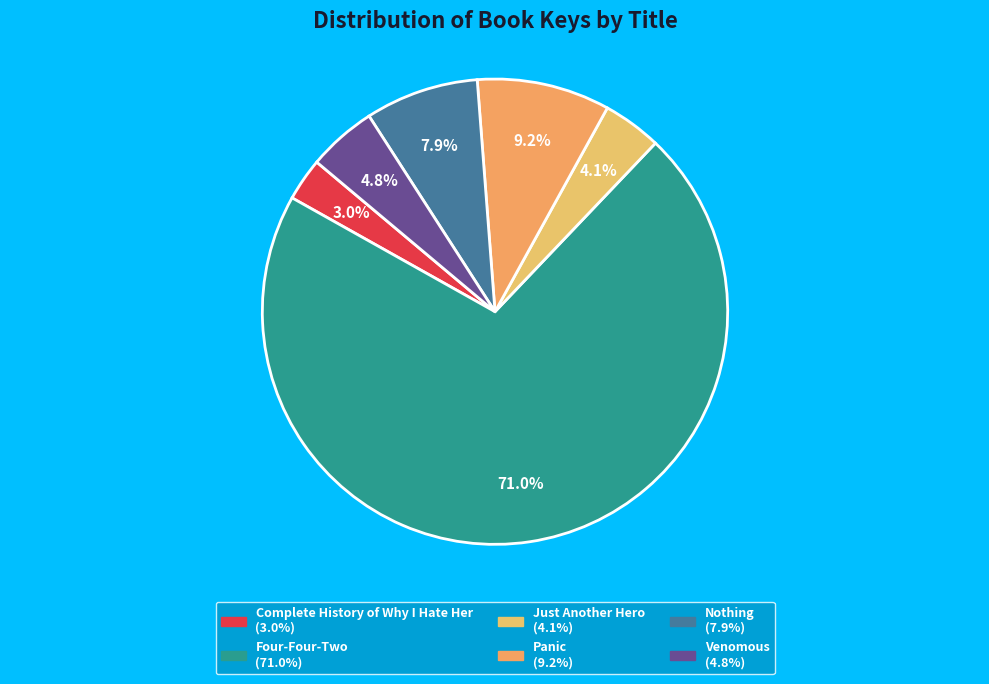

To the nearest percent, what is the difference between the Complete History of Why I Hate Her and Panic slice percentages?

6%